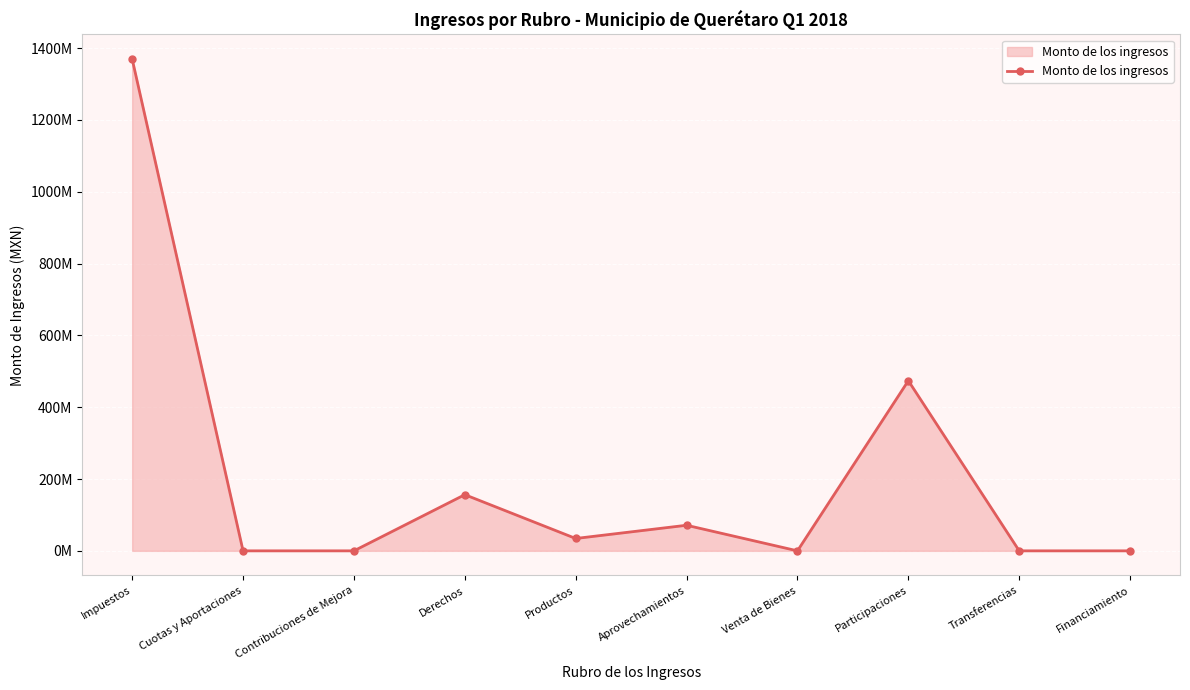

At which label is the value closest to 684873189?

Participaciones